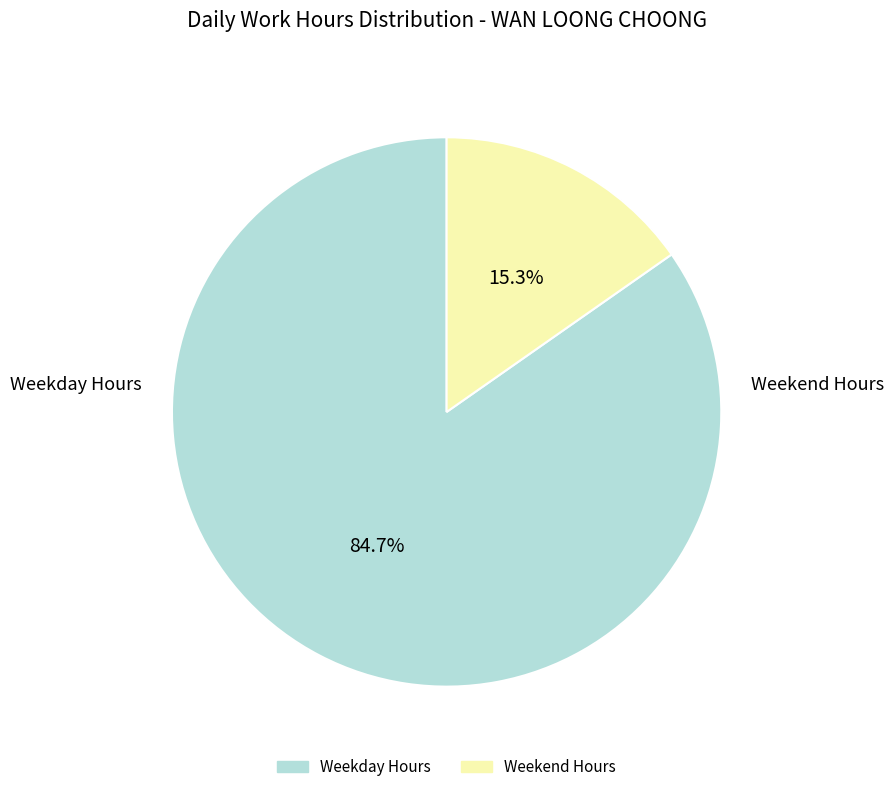

Is there a majority slice in this chart?

Yes